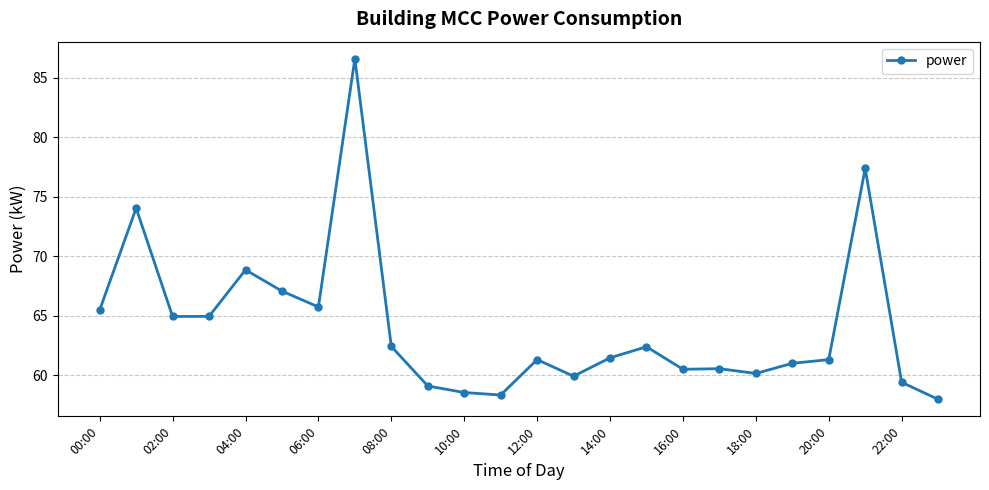

What is the value of the 20th point from the left?

61.0